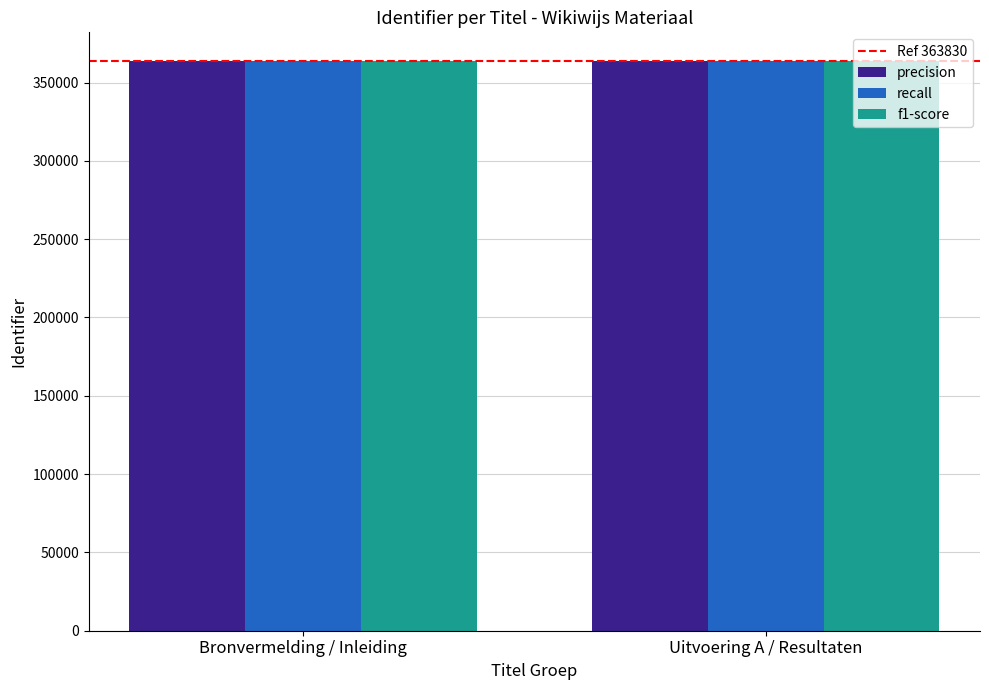

What is the maximum value for precision?

363821